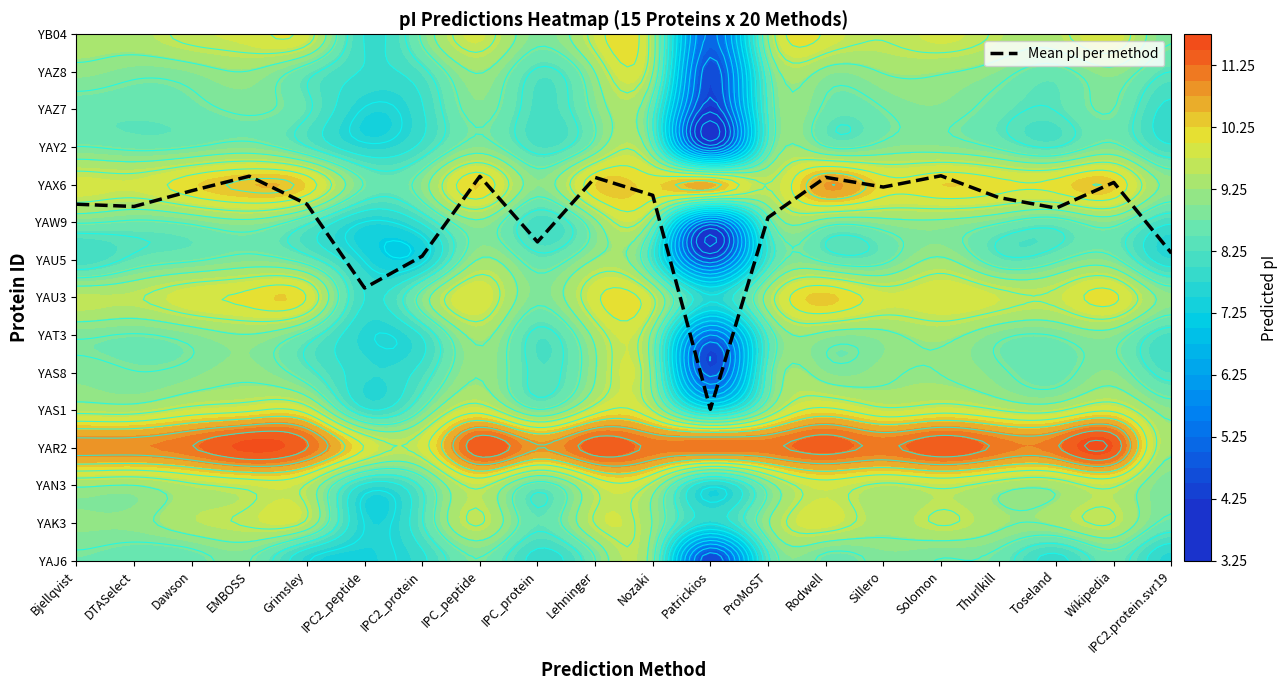

Reading left to right, transcribe all the data shown in this chart.

9.5	9.4	9.8	10.2	9.5	7.3	8.1	10.2	8.5	10.2	9.7	4.0	9.1	10.2	9.9	10.2	9.7	9.4	10.1	8.2